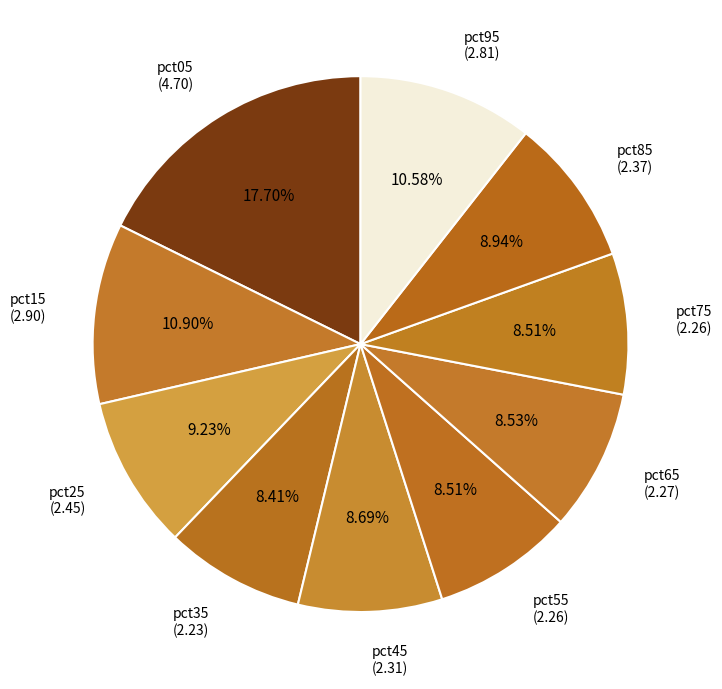

Which slice is the largest?

pct05